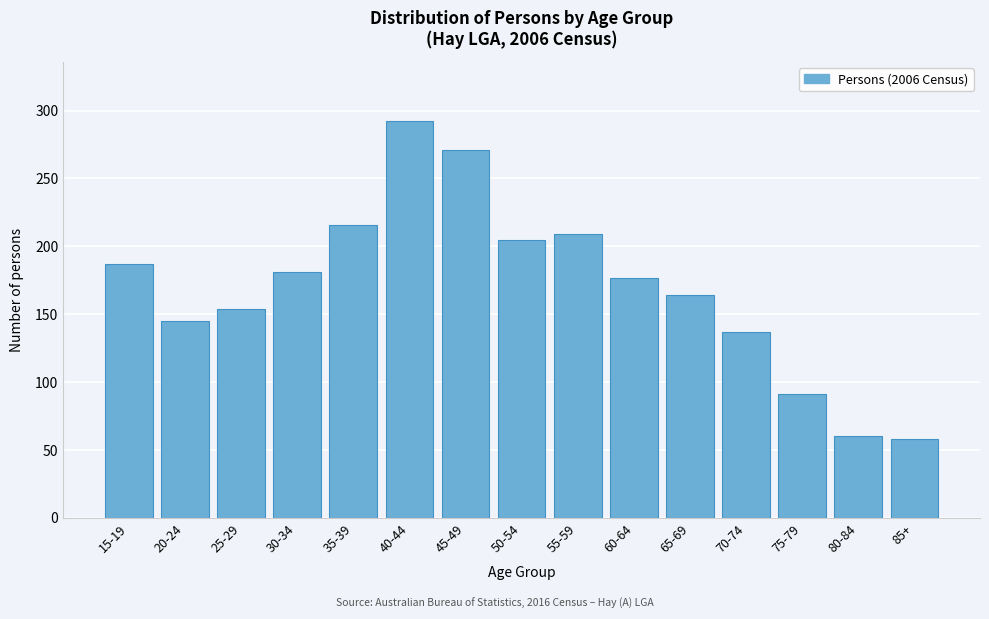

Reading left to right, transcribe all the data shown in this chart.

187	145	154	181	216	292	271	205	209	177	164	137	91	60	58